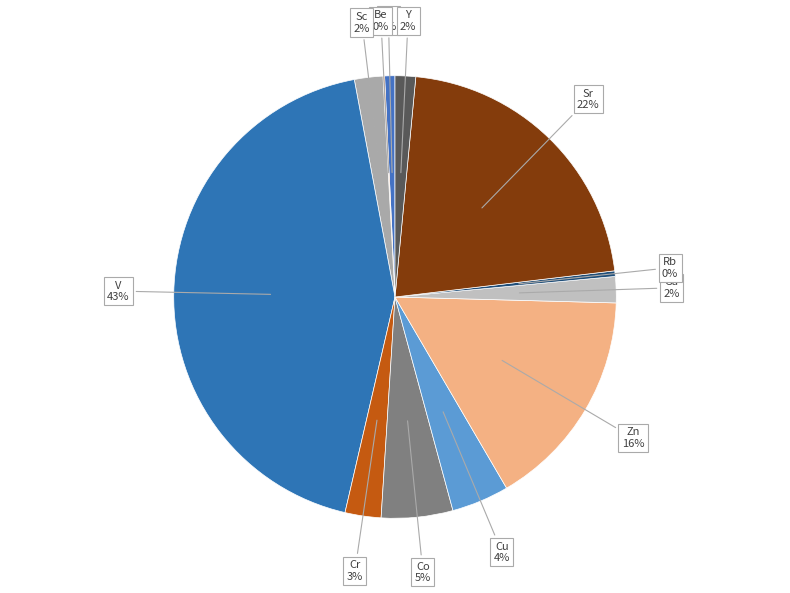

To the nearest percent, what is the average slice percentage?

8%